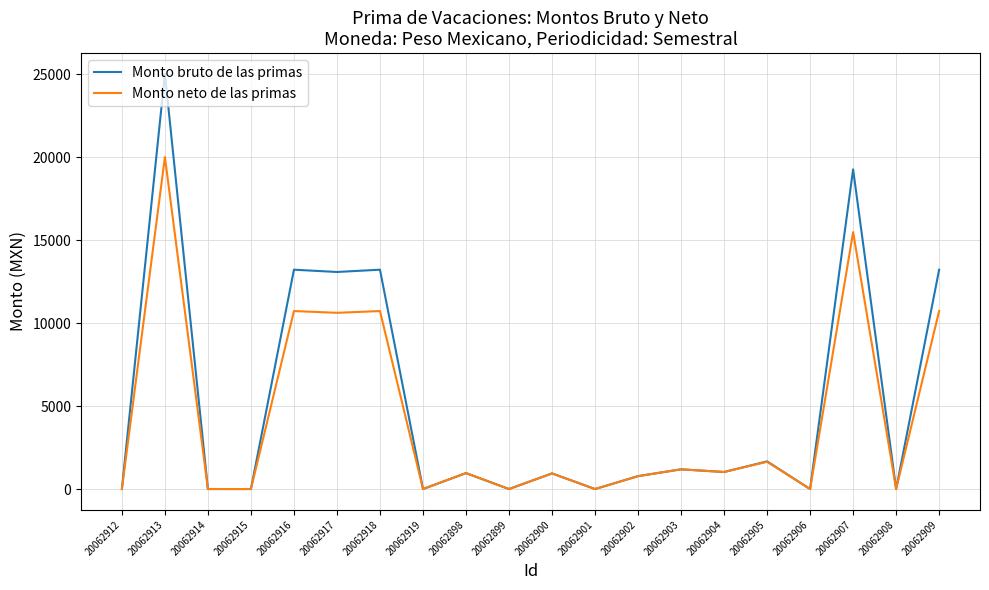

List the series in order of their peak value, lowest first.

Monto neto de las primas, Monto bruto de las primas